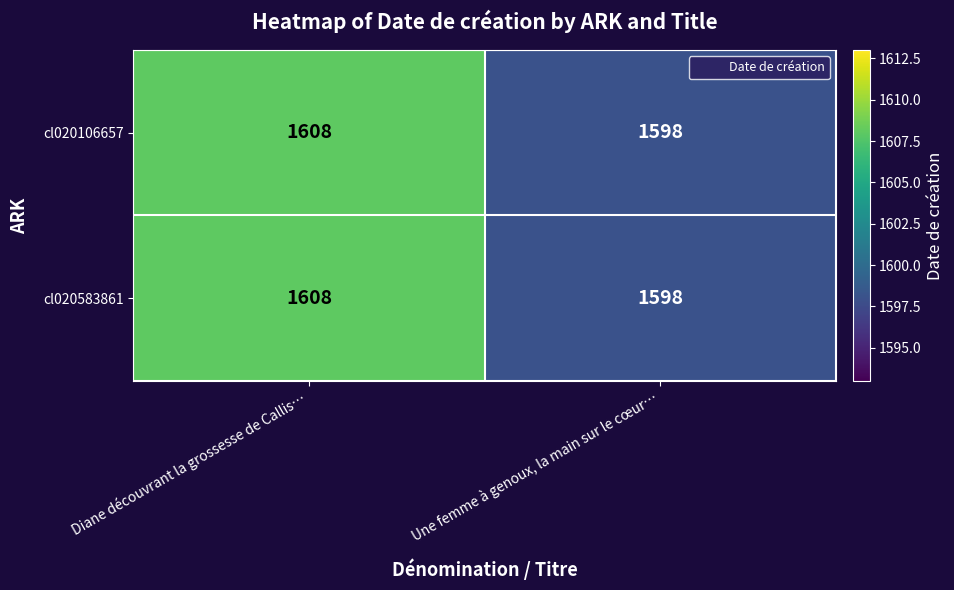

Read the cl020106657 value at Une femme à genoux, la main sur le cœur….

1598